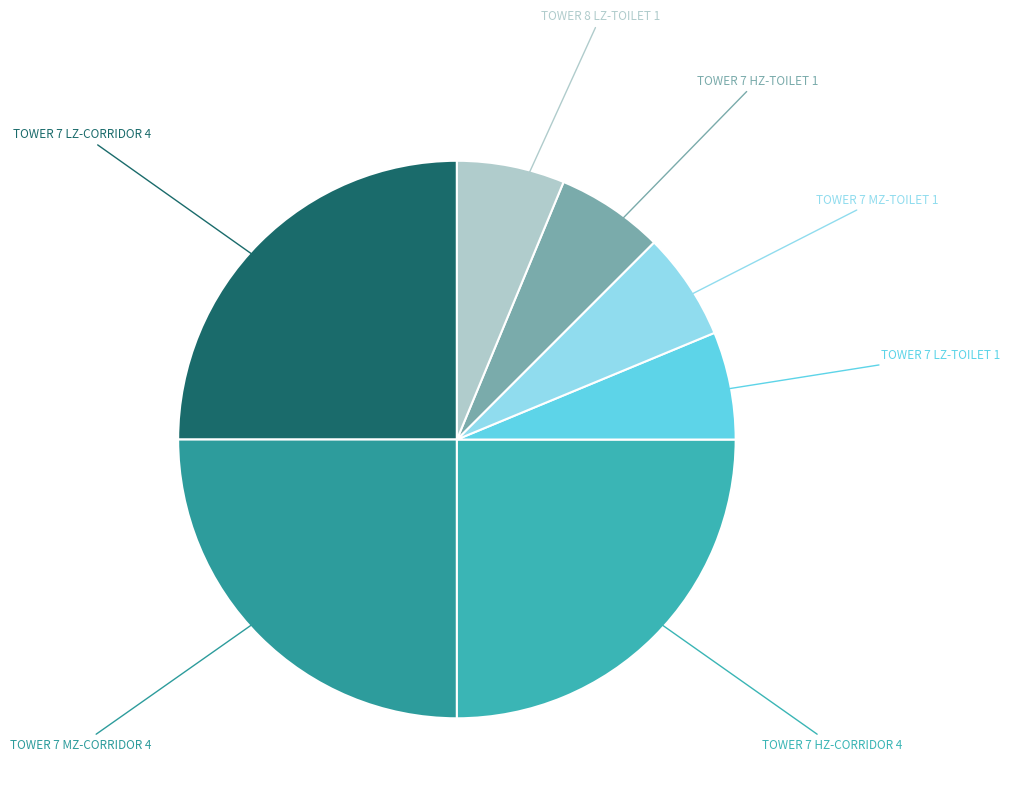

How many slices are in this pie chart?

7